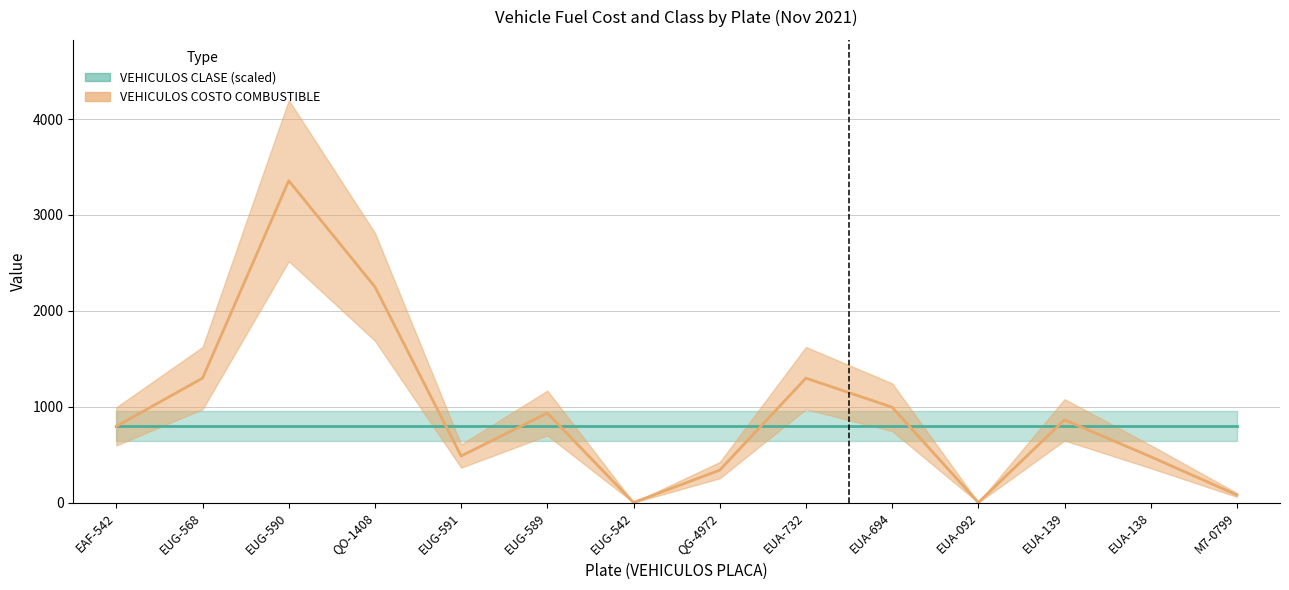

What is the label of the 5th point from the left?

EUG-591